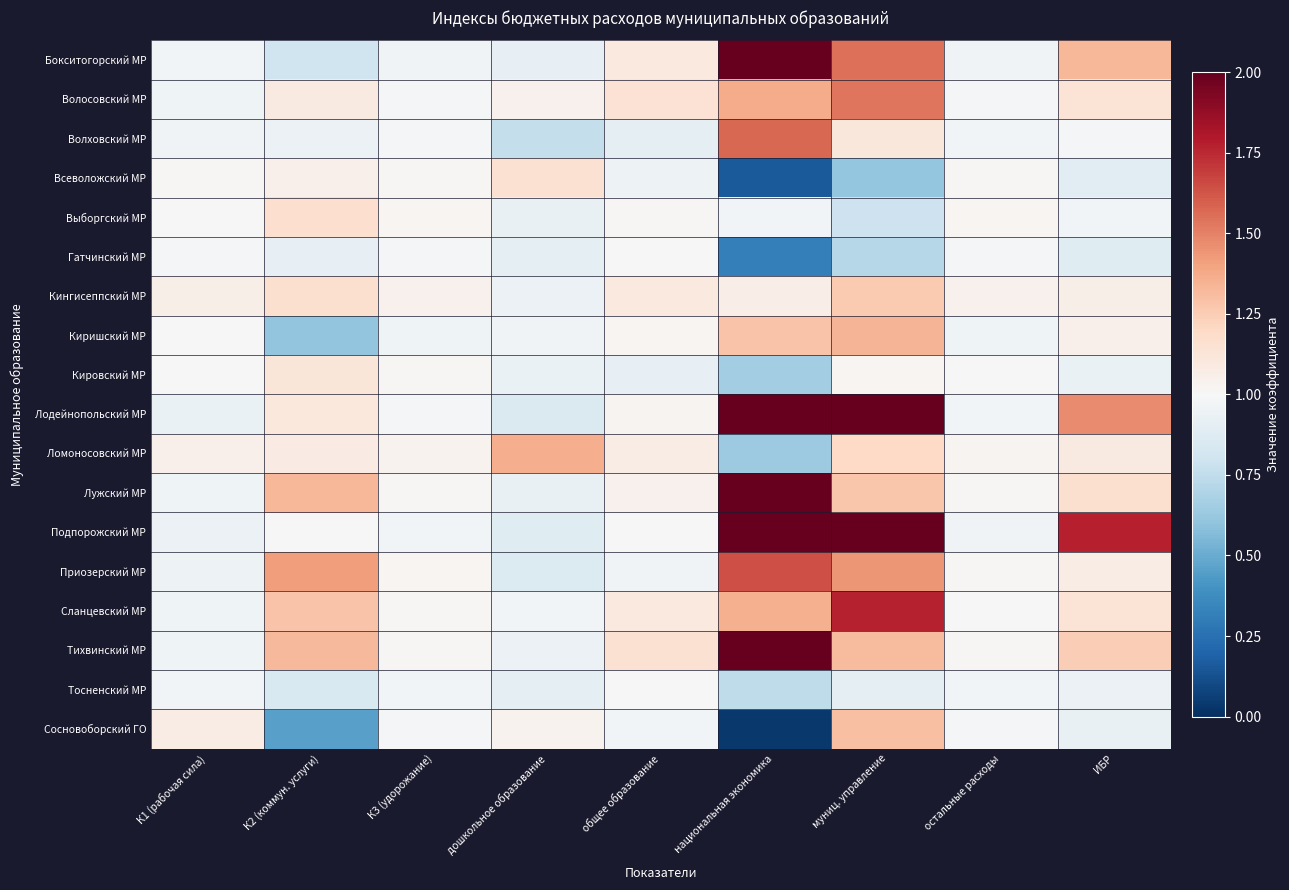

Which has a higher value, национальная экономика or К2 (коммун. услуги)?

национальная экономика